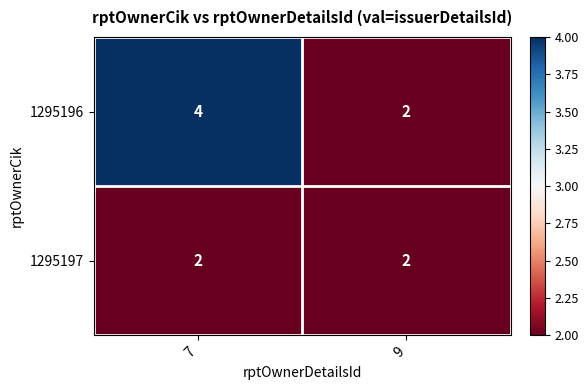

At how many categories does at least one series exceed 3?

1